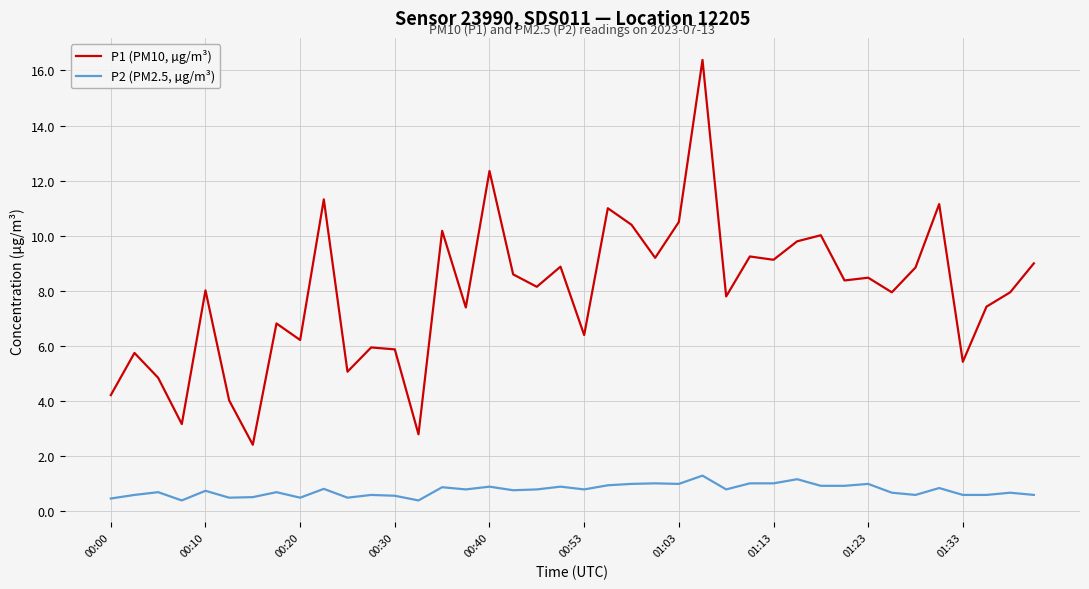

What is the minimum value for P1 (PM10, µg/m³)?

2.4